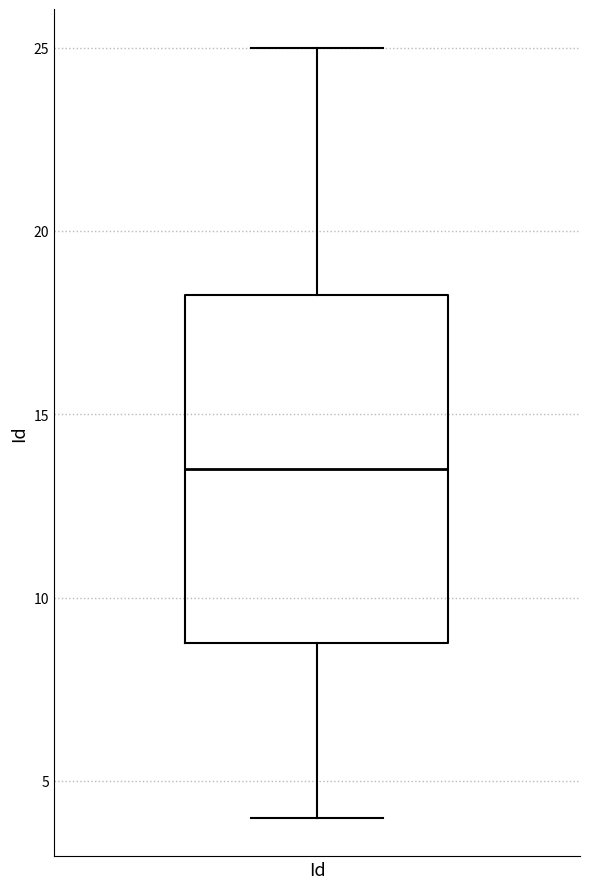

Transcribe this box plot: give where the median line is, the range the box spans, and where the two whiskers end, as read against the y-axis. The values are not printed on the chart, so give them approximately, as read against the axis.

median 13.5, box 9.0 to 18.5, whiskers 4.0 to 25.0